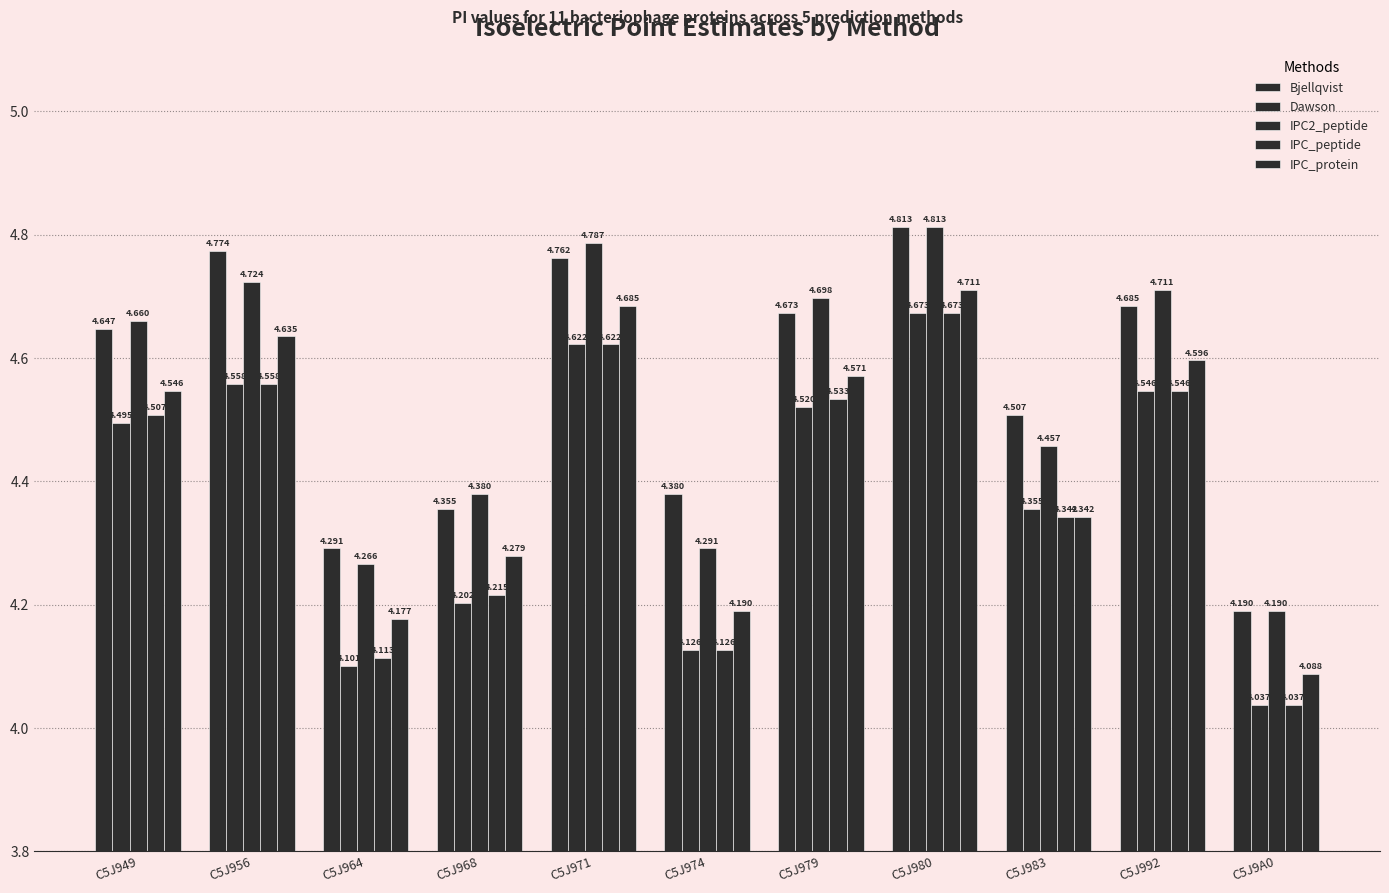

How many data points does each series have?

11